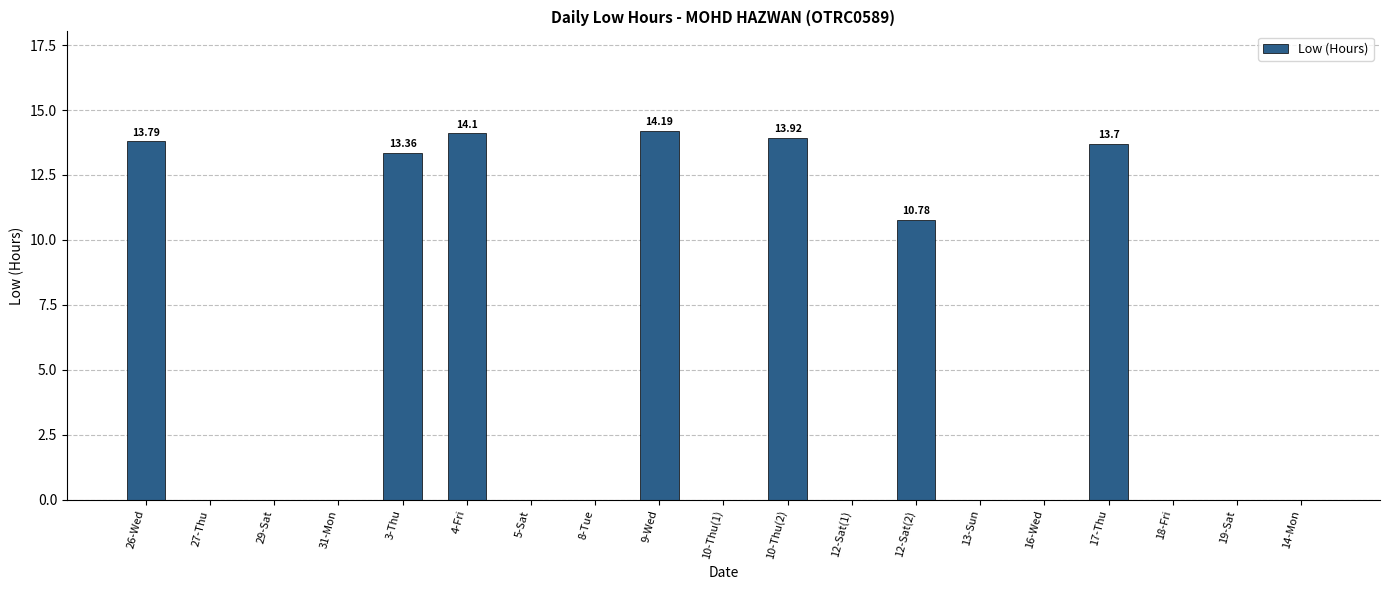

What is the sum of all values?

93.8